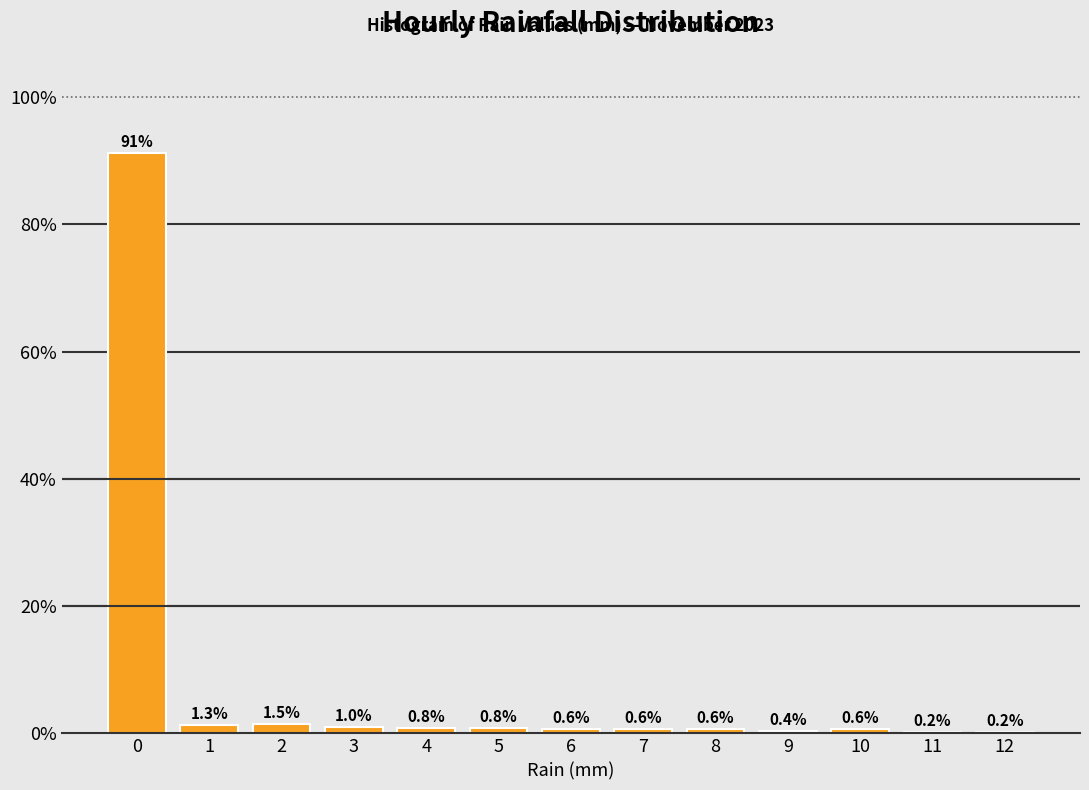

Reading left to right, what are all the values shown in this chart?

0=91.2	1=1.3	2=1.5	3=1.0	4=0.8	5=0.8	6=0.6	7=0.6	8=0.6	9=0.4	10=0.6	11=0.2	12=0.2